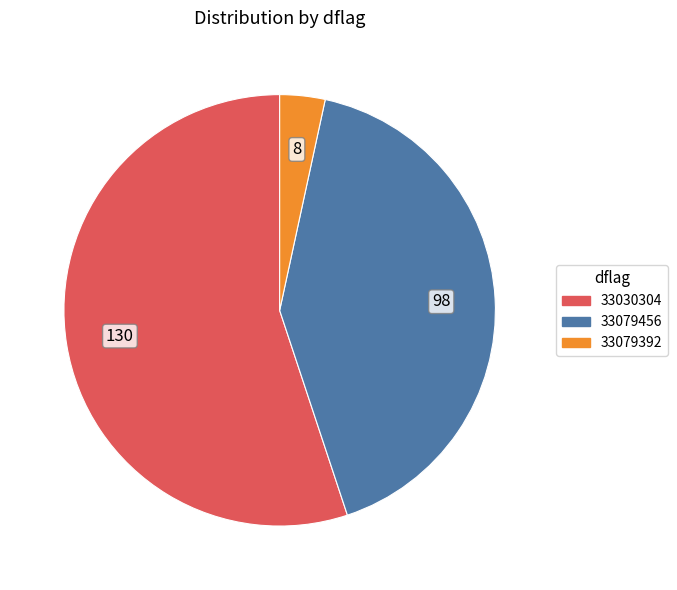

What is the majority slice?

33030304